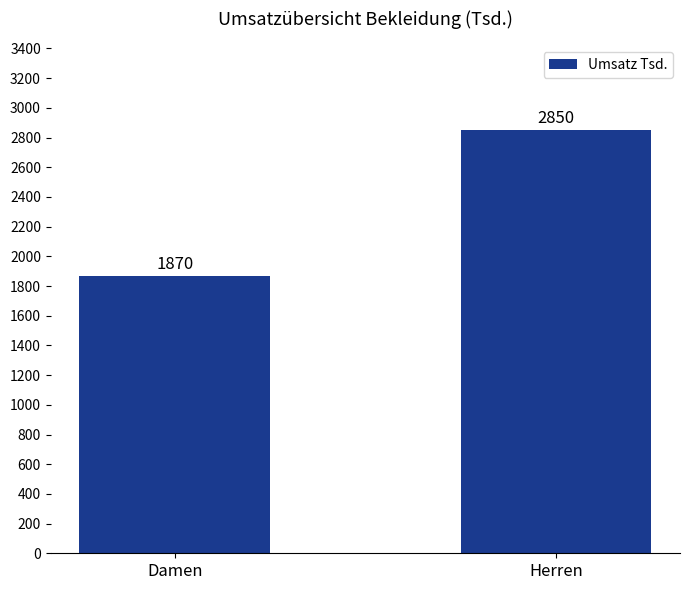

What is the maximum value shown in the chart?

2850